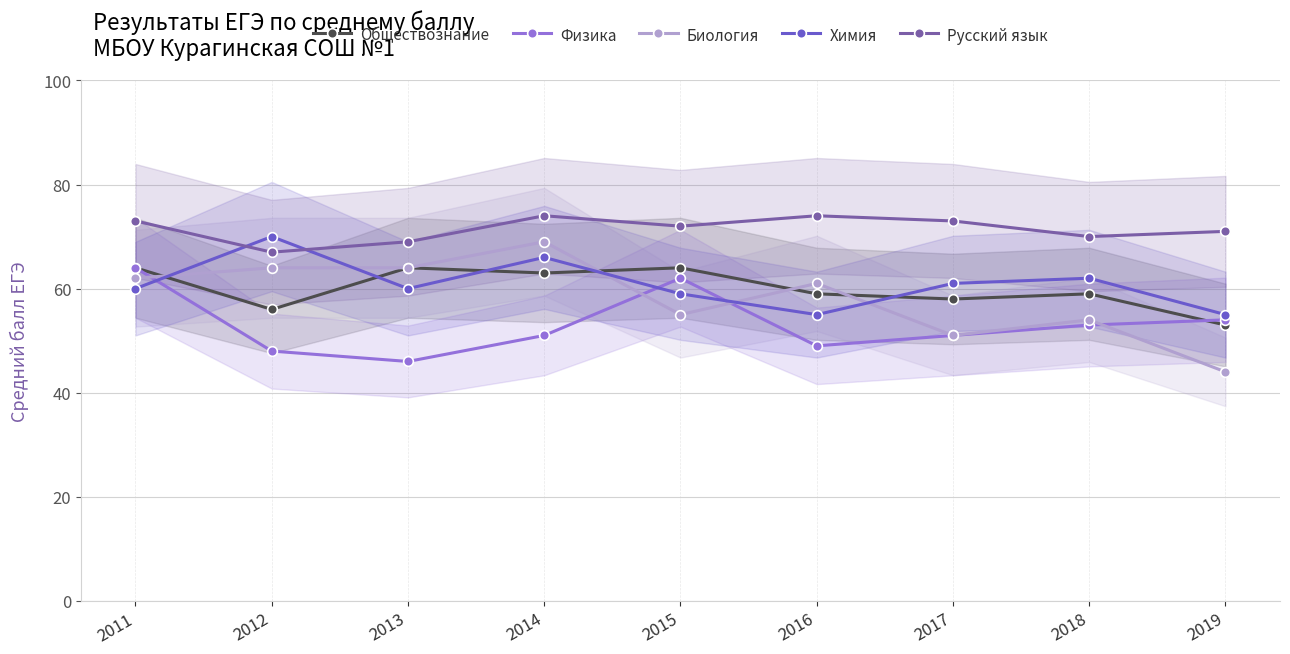

Which series has the largest range (max minus min)?

Биология